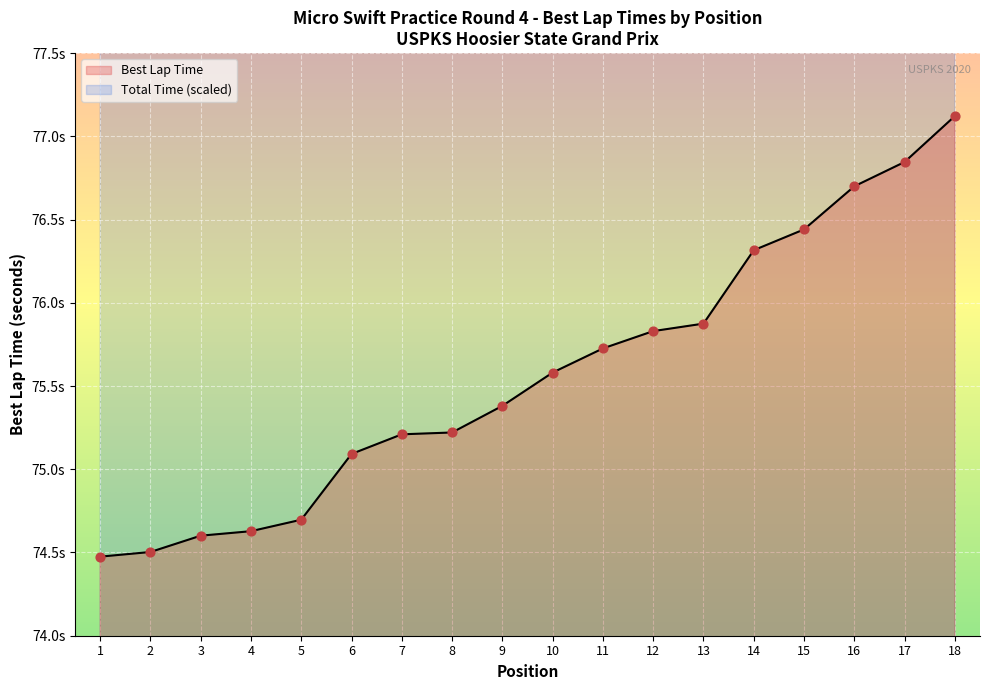

What are all the series names shown in the legend?

Best Lap Time, Total Time